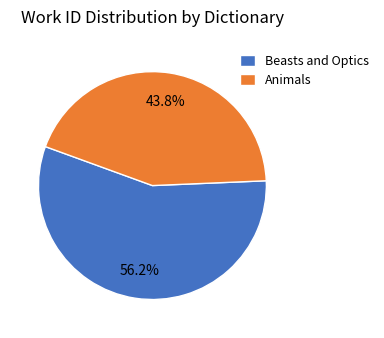

To the nearest percent, what is the combined percentage of Beasts and Optics and Animals?

100%